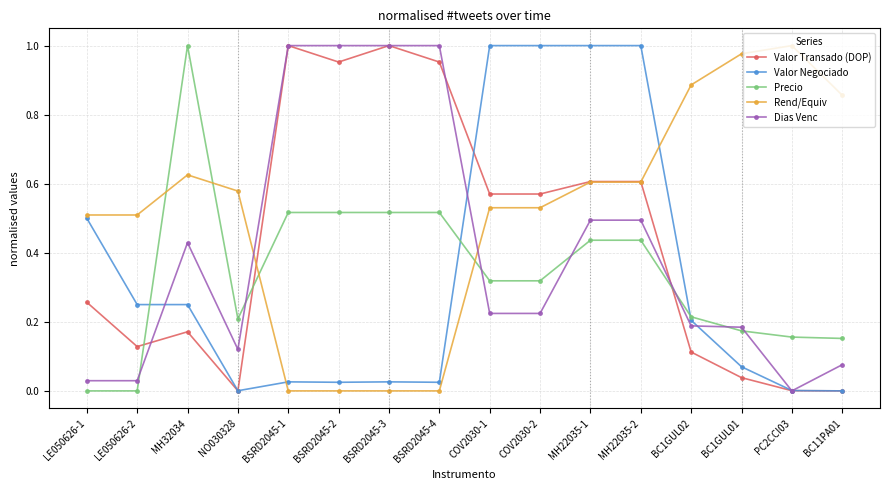

What is the total value across all series at COV2030-2?

2.6